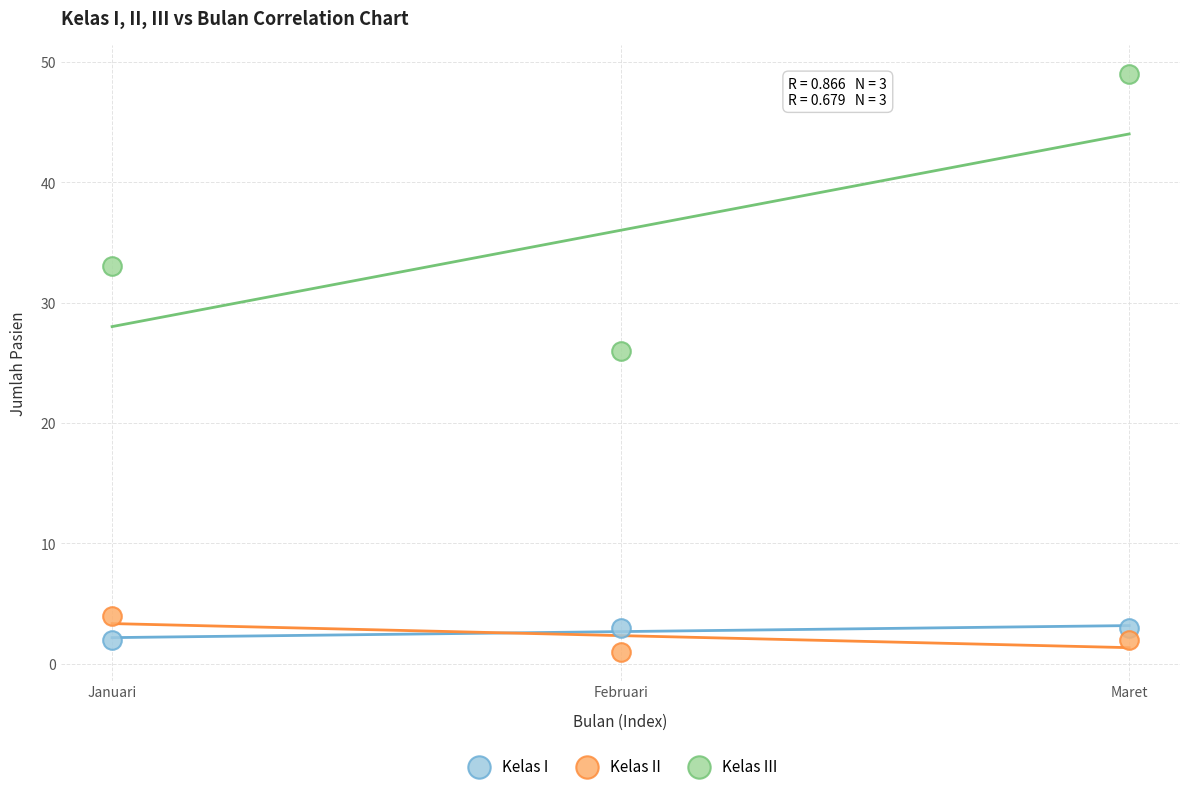

Which series reaches the maximum Y coordinate?

Kelas III